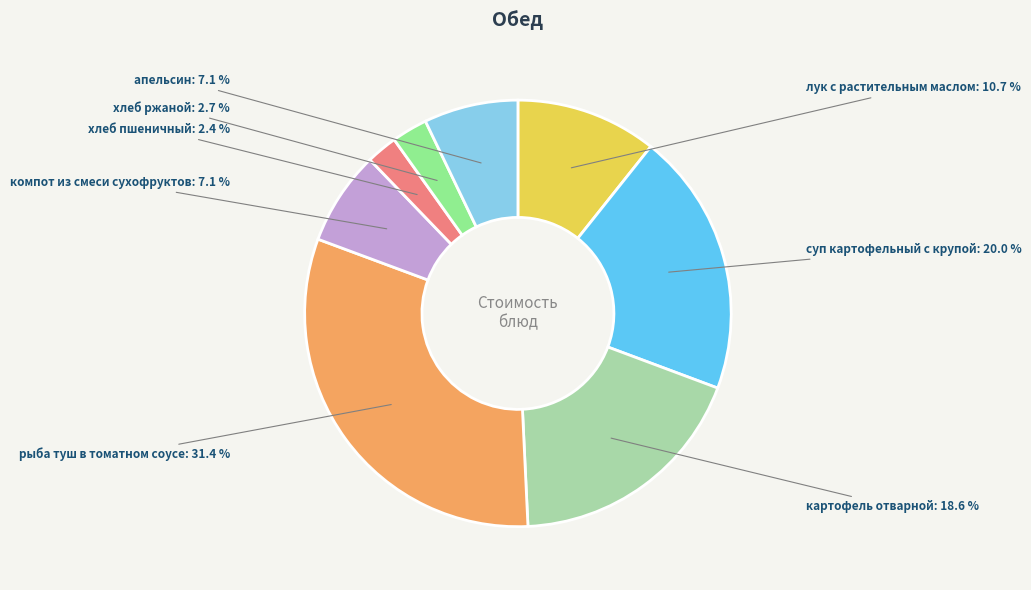

Does хлеб пшеничный account for over 50% of the chart?

No